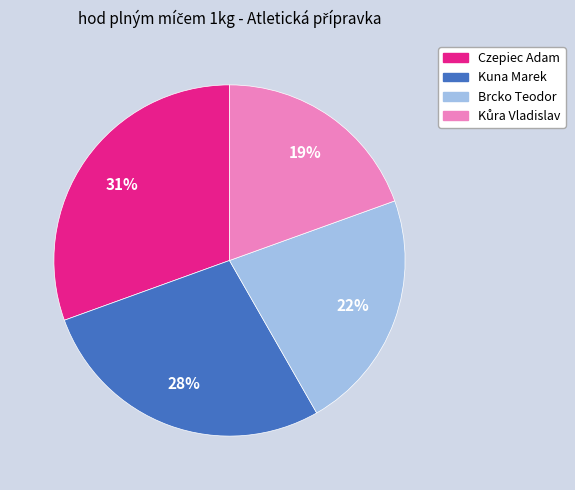

Is it true that Kuna Marek is 41% of the pie?

False